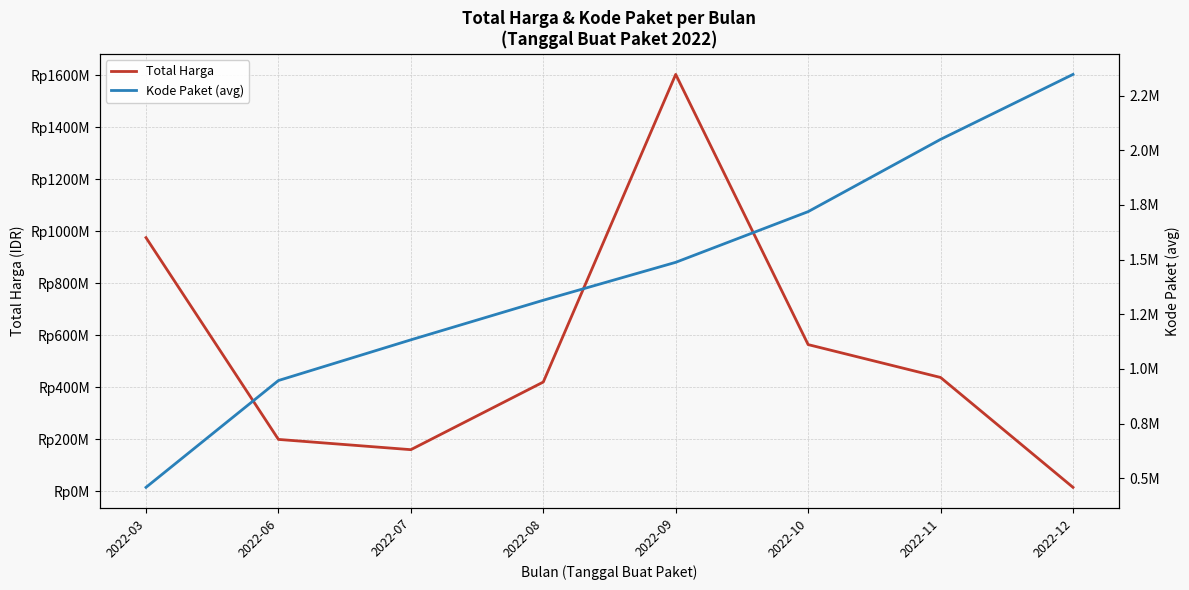

What is the difference between the highest and lowest values at 2022-03?

975371077.3